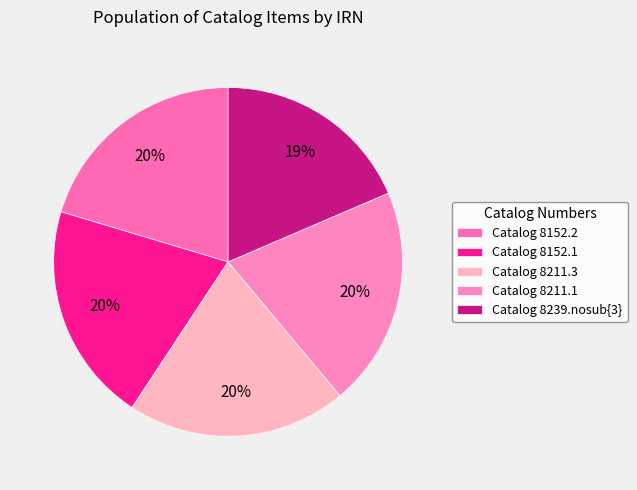

Count the number of slices in the pie.

5